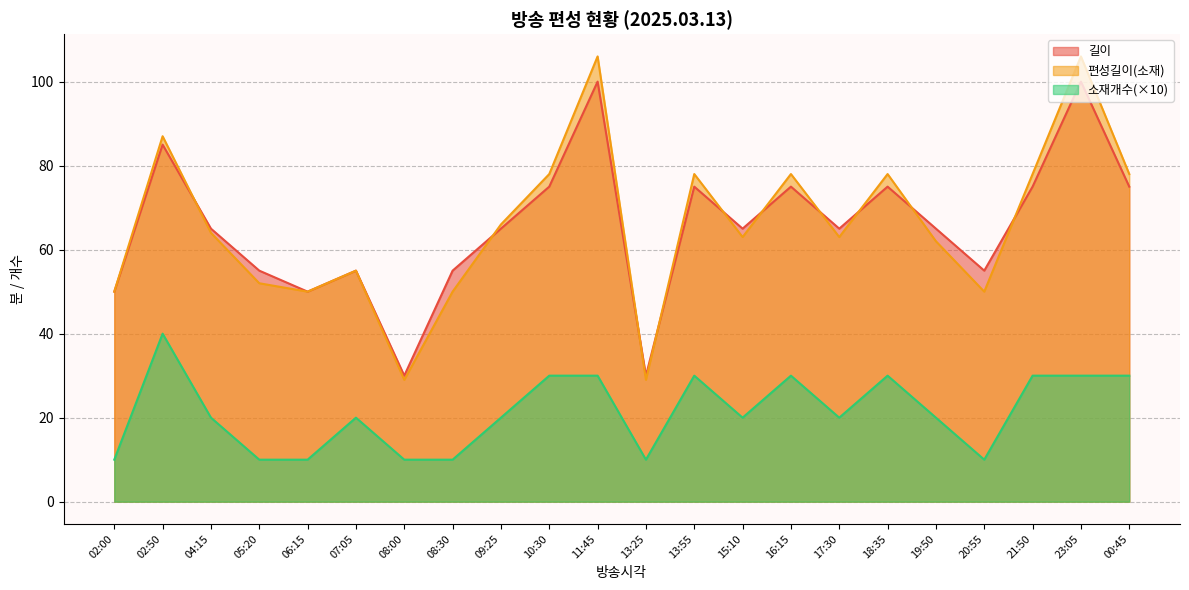

Which series changed the most between 04:15 and 13:25?

길이